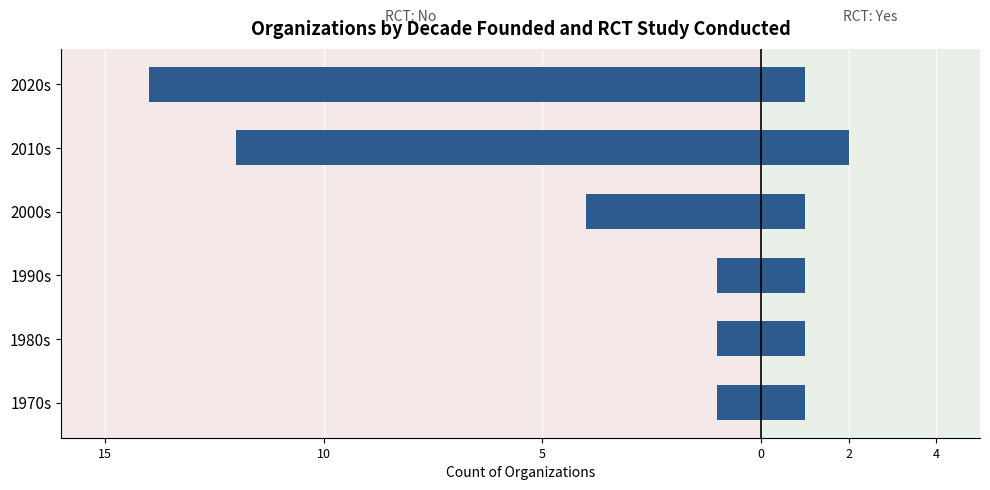

How many bars are there in each group?

2